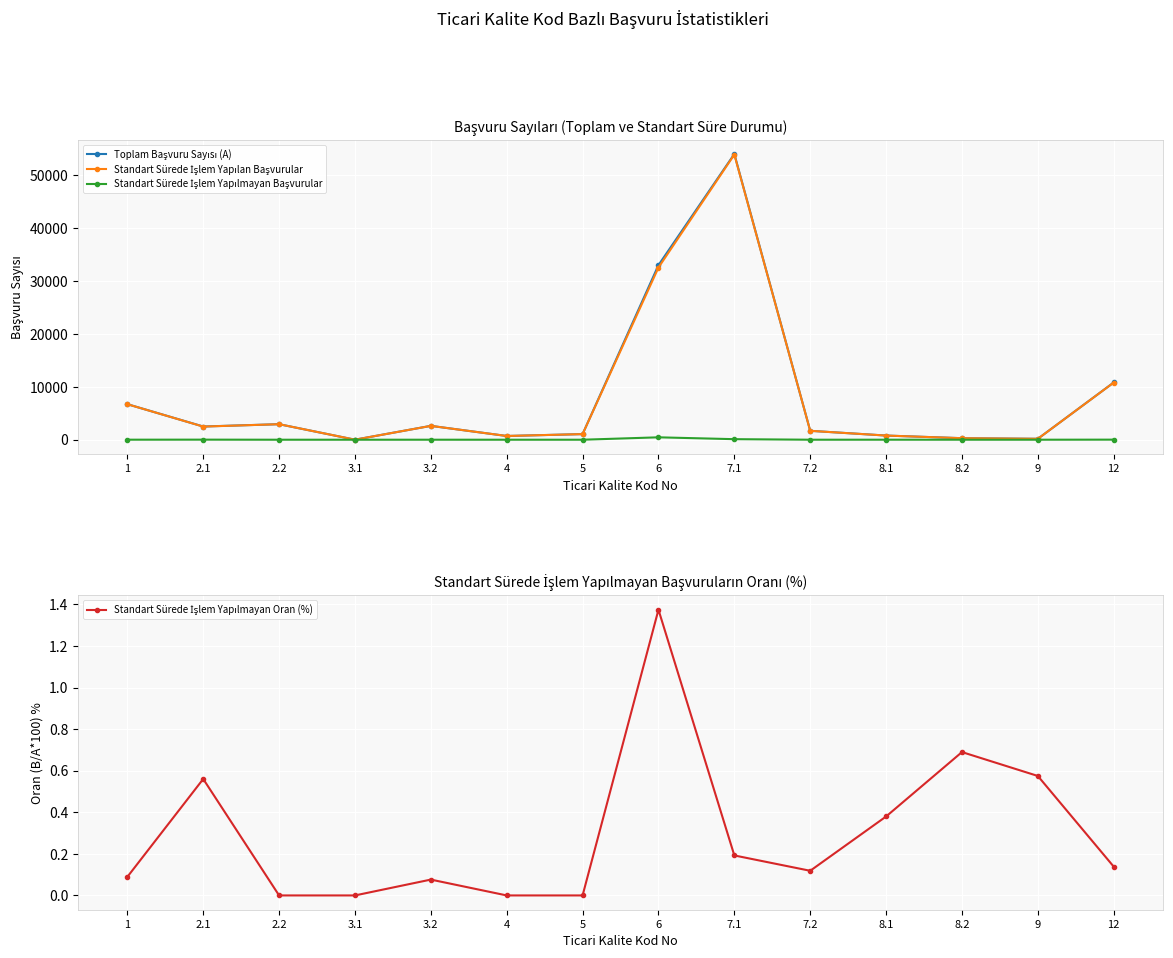

What is the difference between the maximum and minimum values in the Toplam Başvuru Sayısı (A) series?

54051.0